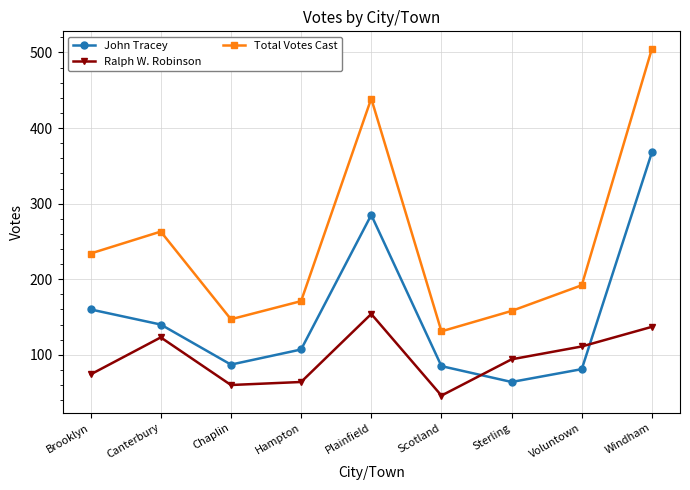

What is the spread (max minus min) of values at Brooklyn?

160